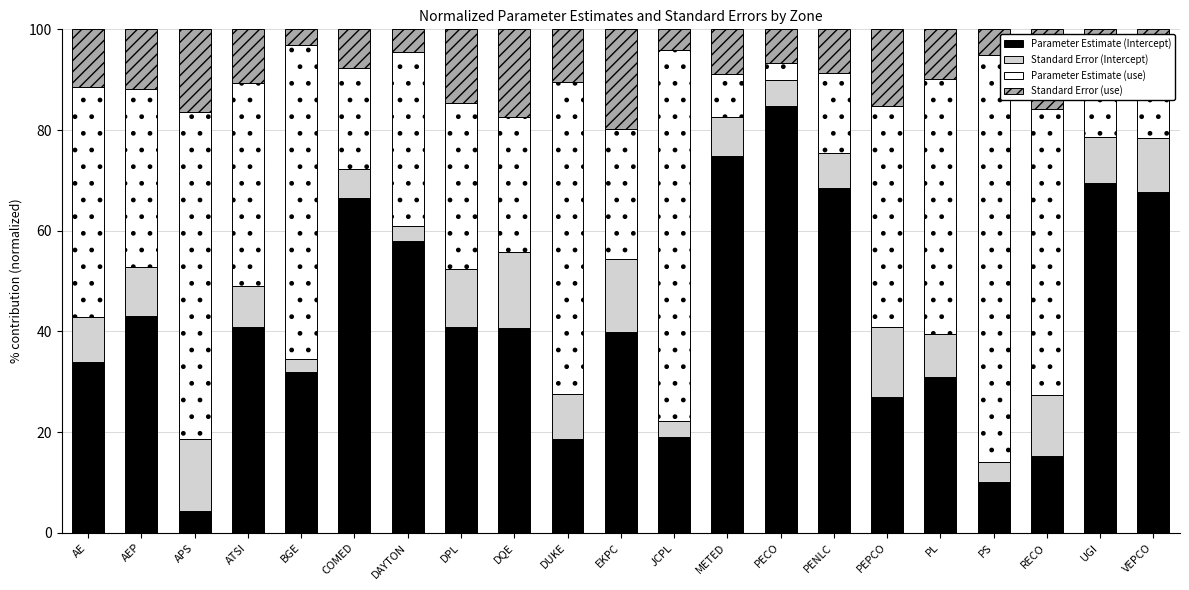

Read the Parameter Estimate (Intercept) value at VEPCO.

67.7